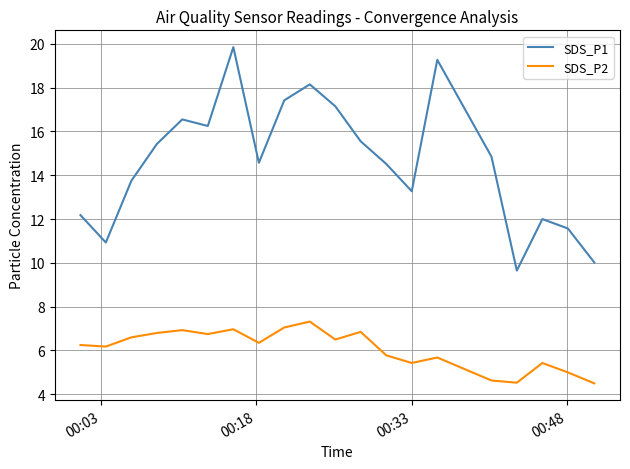

Which series has the largest range (max minus min)?

SDS_P1